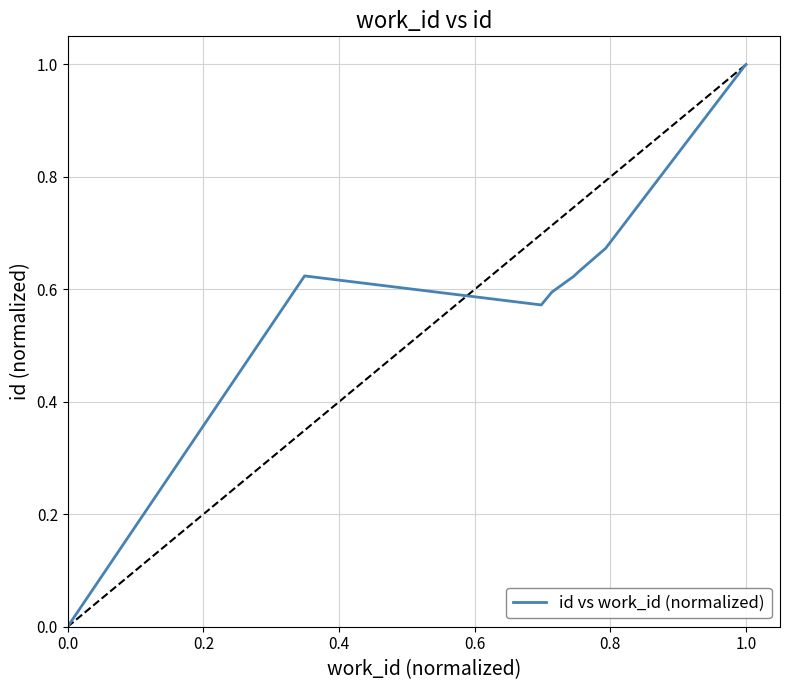

What is the greatest value displayed?

1.0